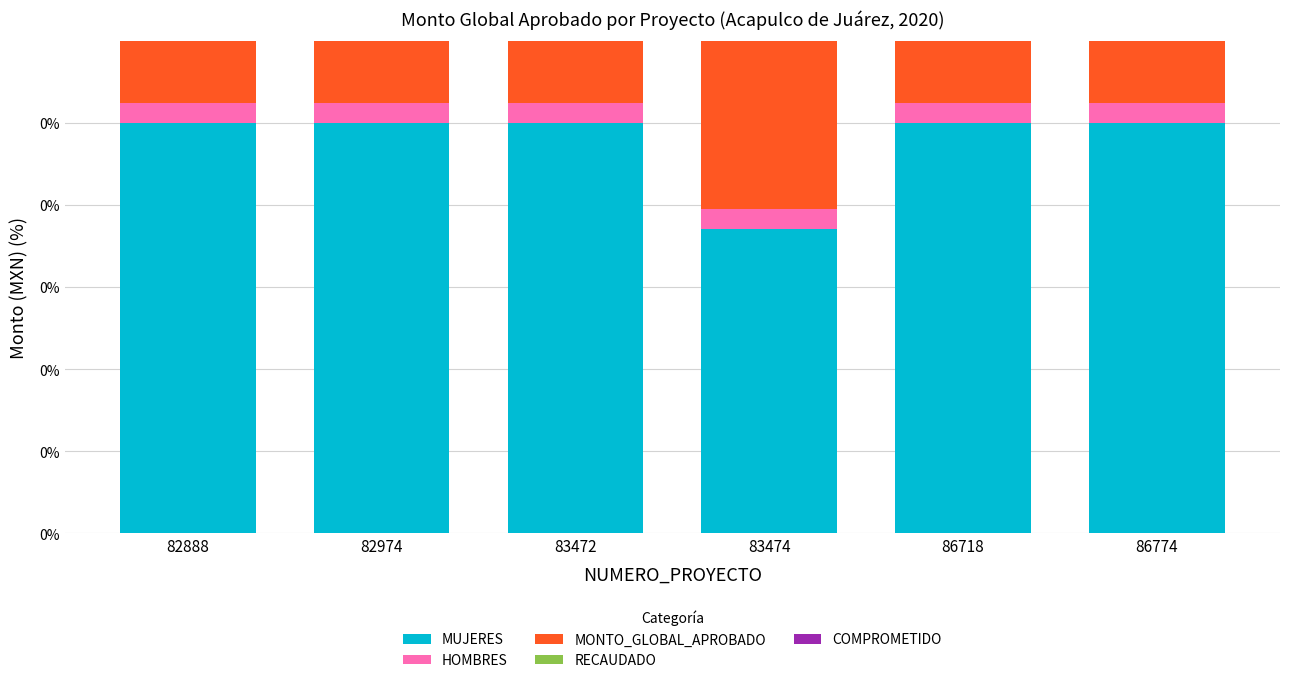

Which series has the largest total across all categories?

MONTO_GLOBAL_APROBADO